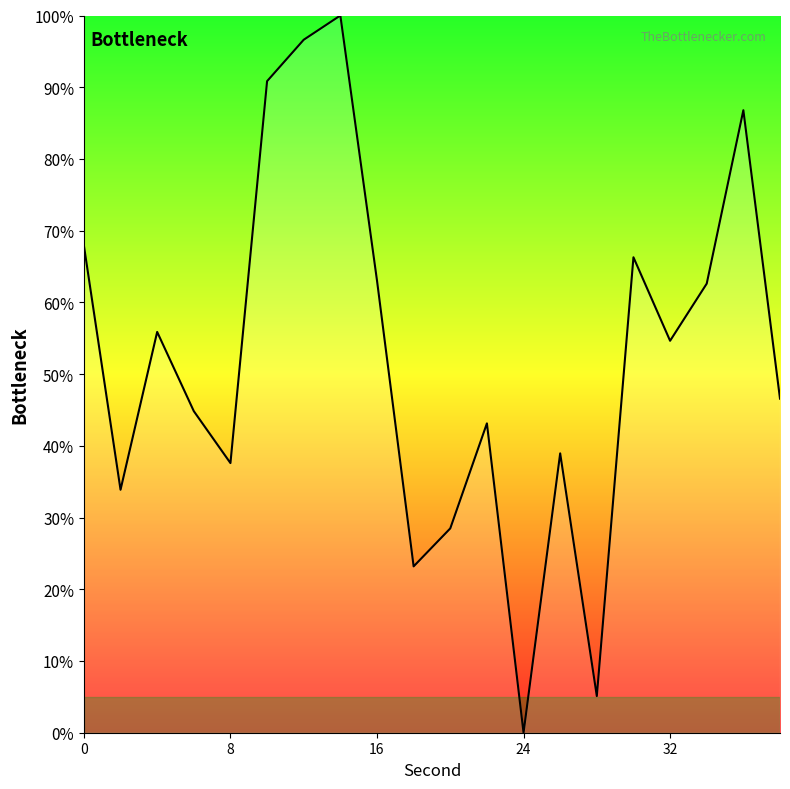

How many interior local peaks (higher than both neighbors) does the data have?

6